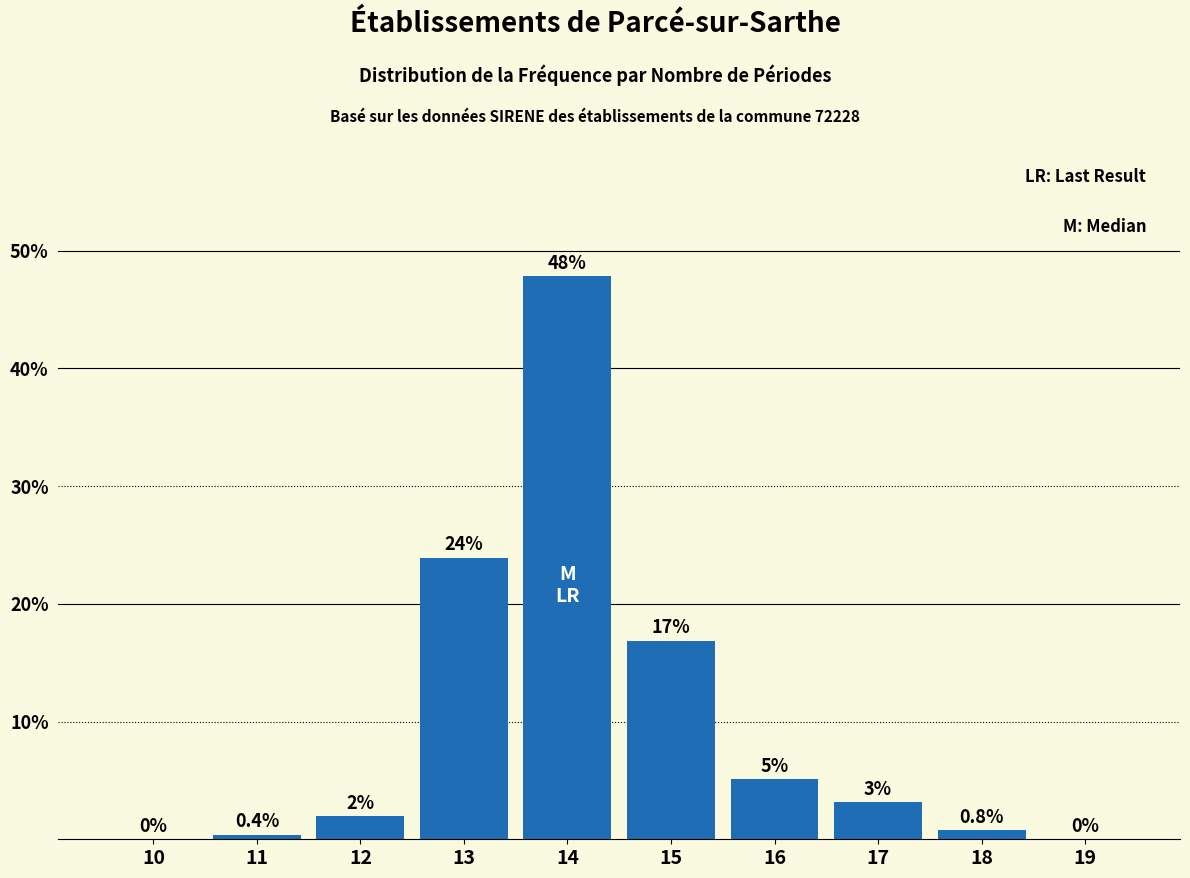

Which label corresponds to the largest value in the chart?

14